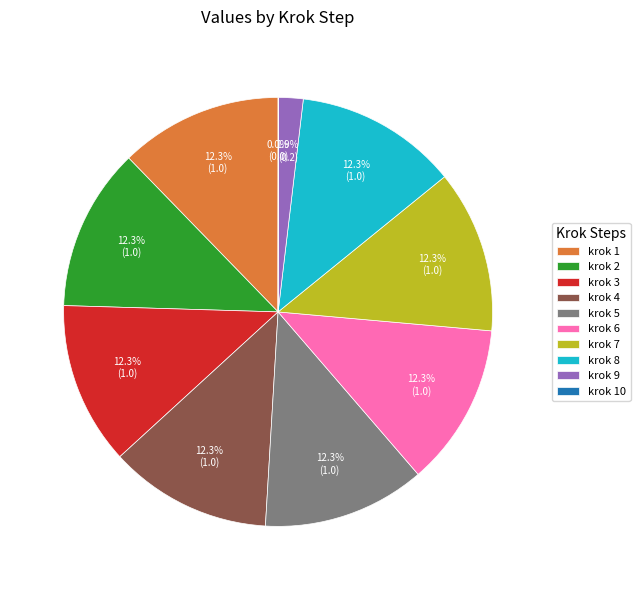

What portion of the pie excludes krok 5?

87.7%